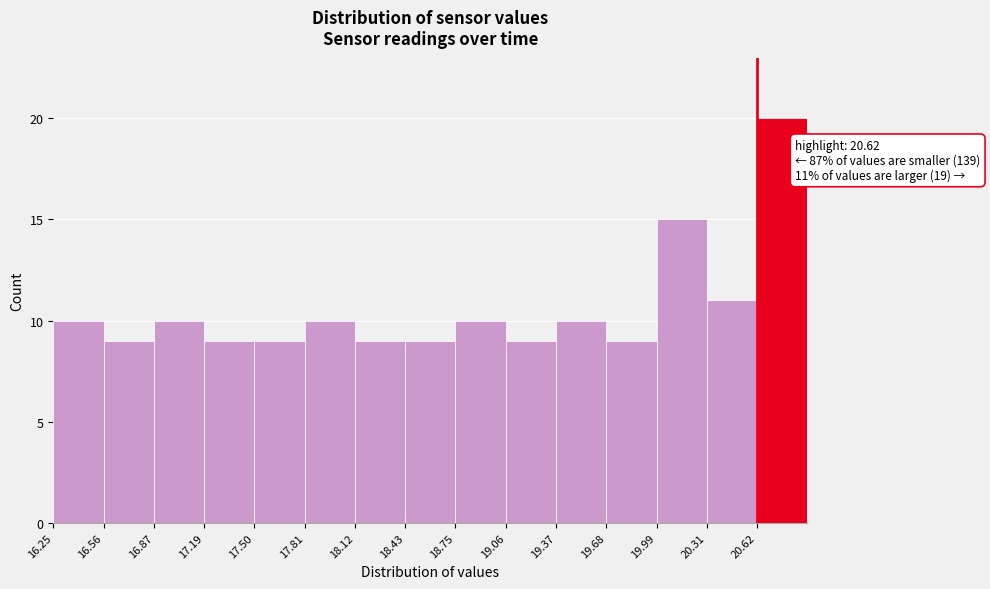

Over which range of the x-axis is the bar tallest?

20.60 to 20.95